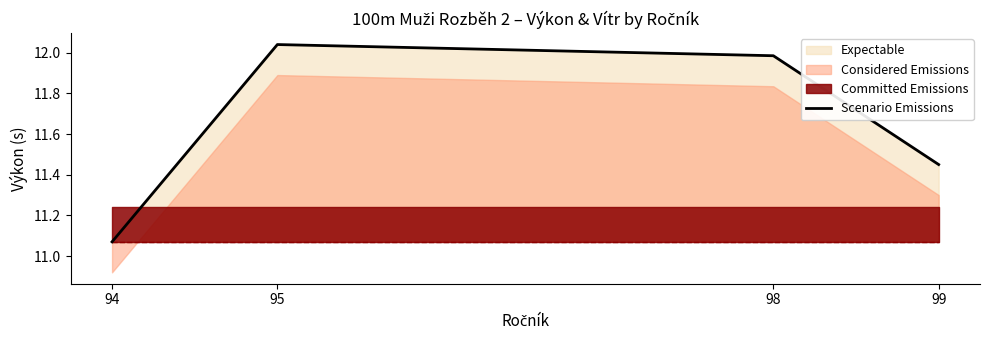

Rank the categories by value from lowest to highest.

94, 99, 98, 95